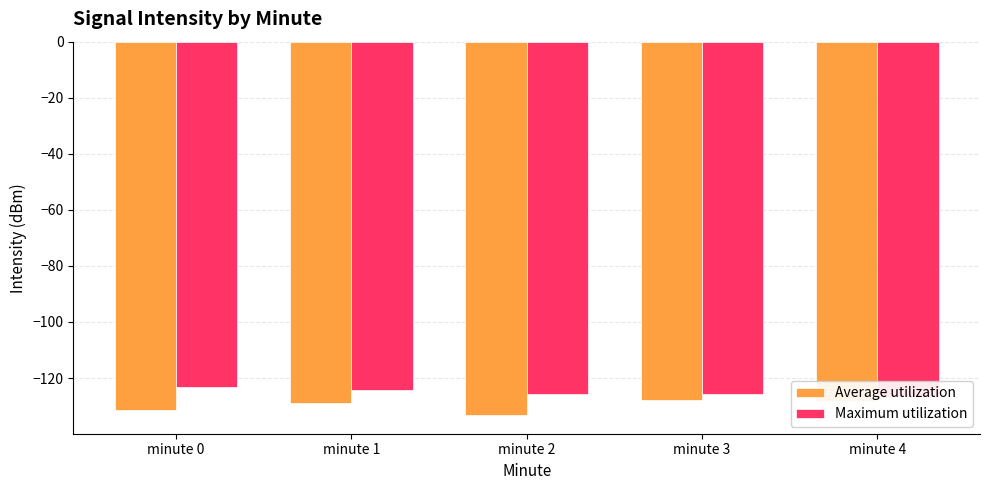

At which label does Average utilization reach its peak?

minute 3